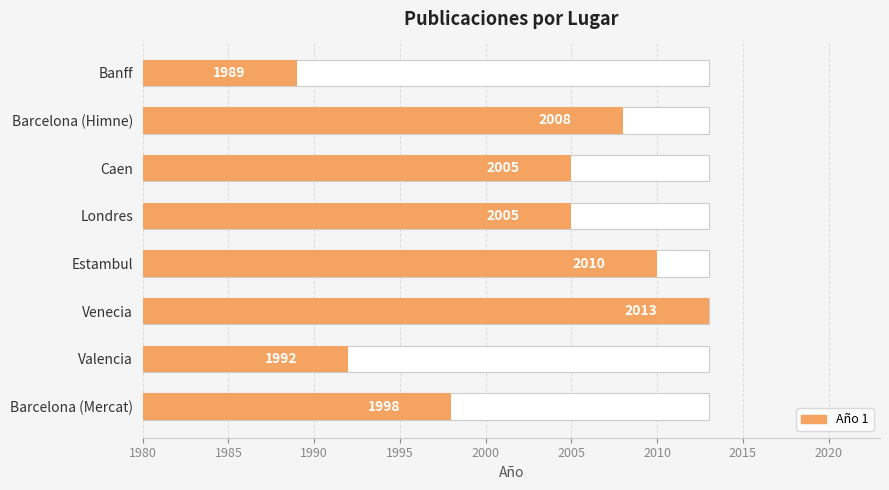

What is the sum of all values?

16020